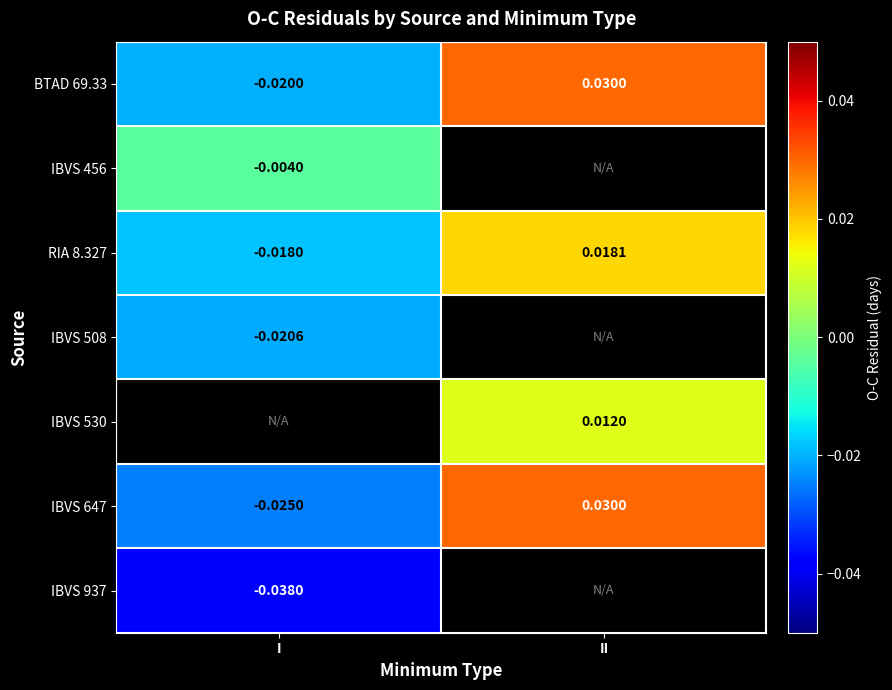

Count the number of data series in this chart.

7